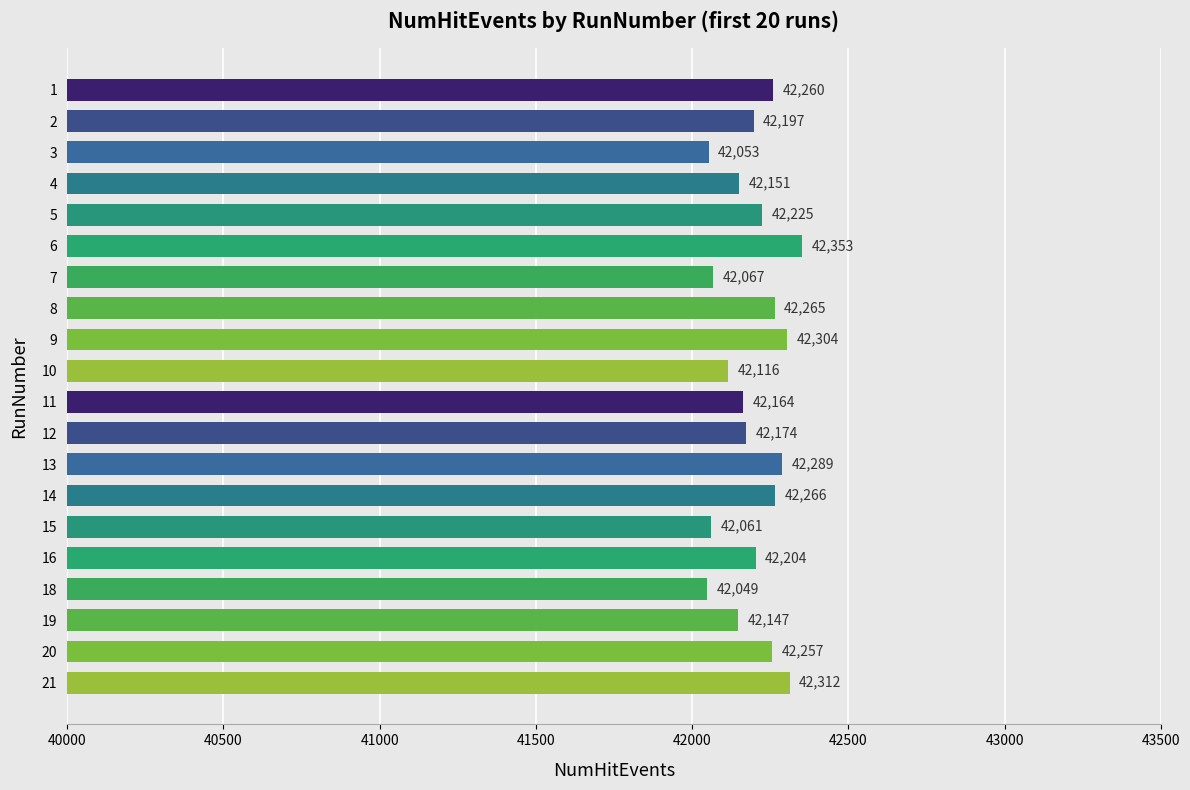

How many bars are there in total?

20